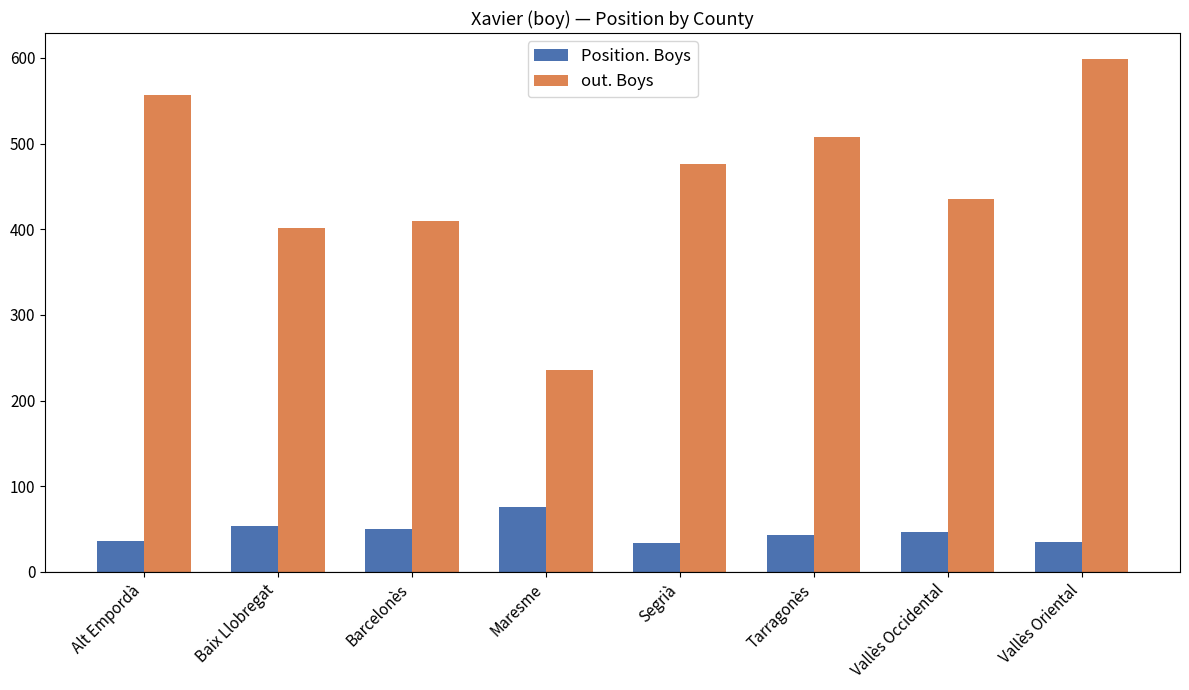

At which label does out. Boys first exceed 476?

Alt Empordà